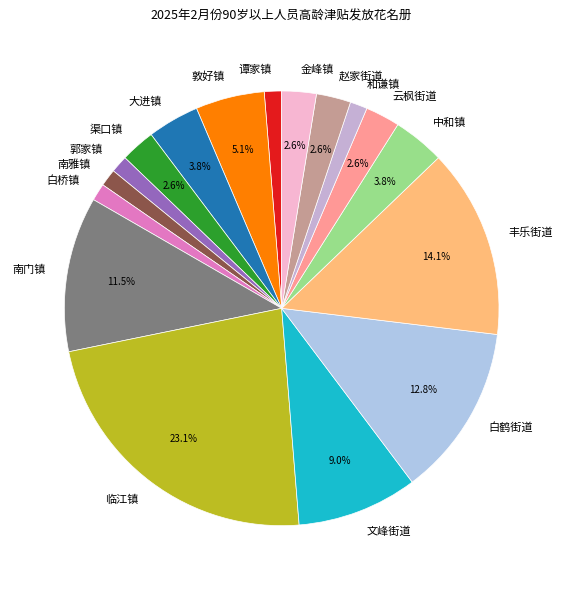

What is the largest slice in the pie chart?

临江镇